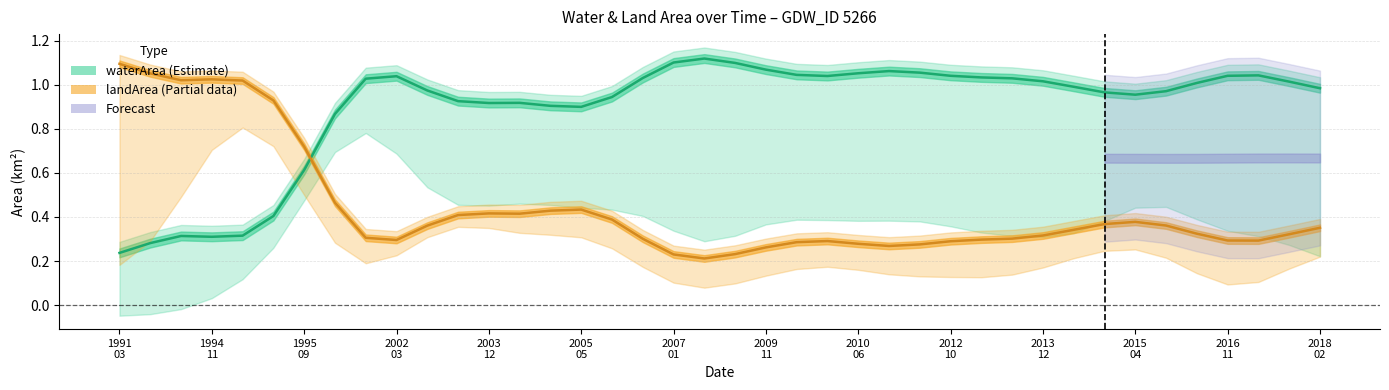

What is the sum of all waterArea values?

35.6